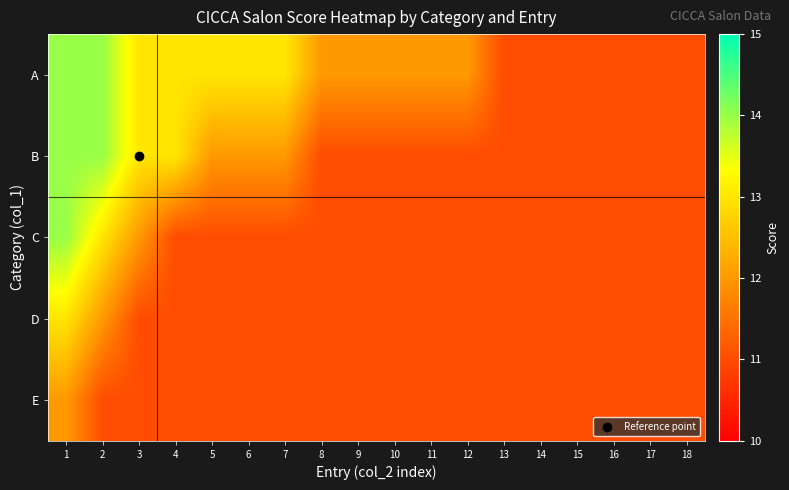

List the series in order of their peak value, lowest first.

E, D, A, B, C